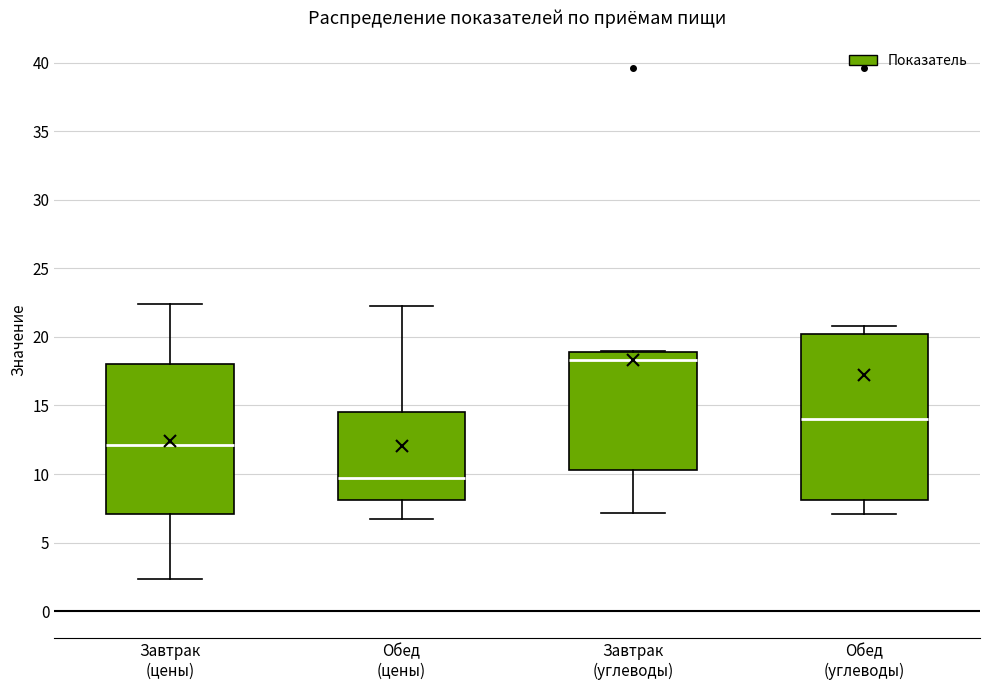

Where does the median line of the box for Завтрак (цены) sit on the y-axis? The values are not printed on the chart, so give them approximately, as read against the axis.

12.0